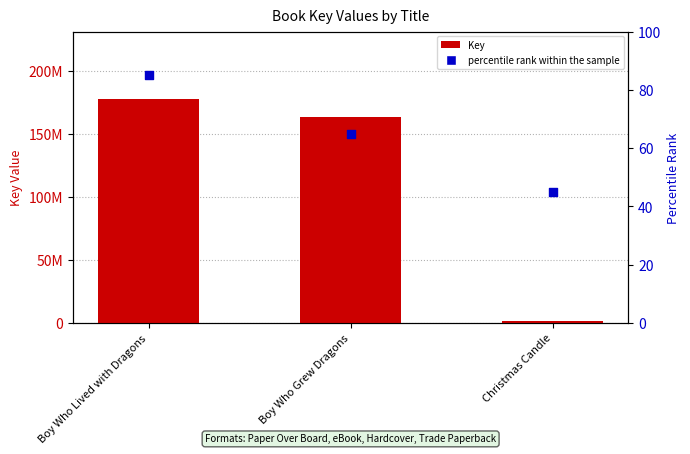

At how many categories does at least one series exceed 158738605?

2